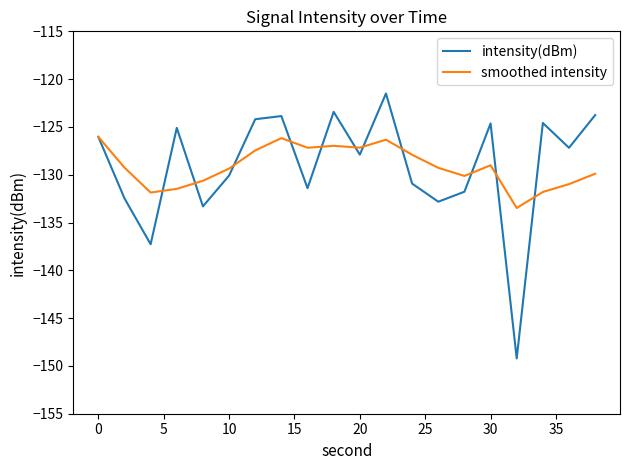

How many lines are shown in the chart?

2